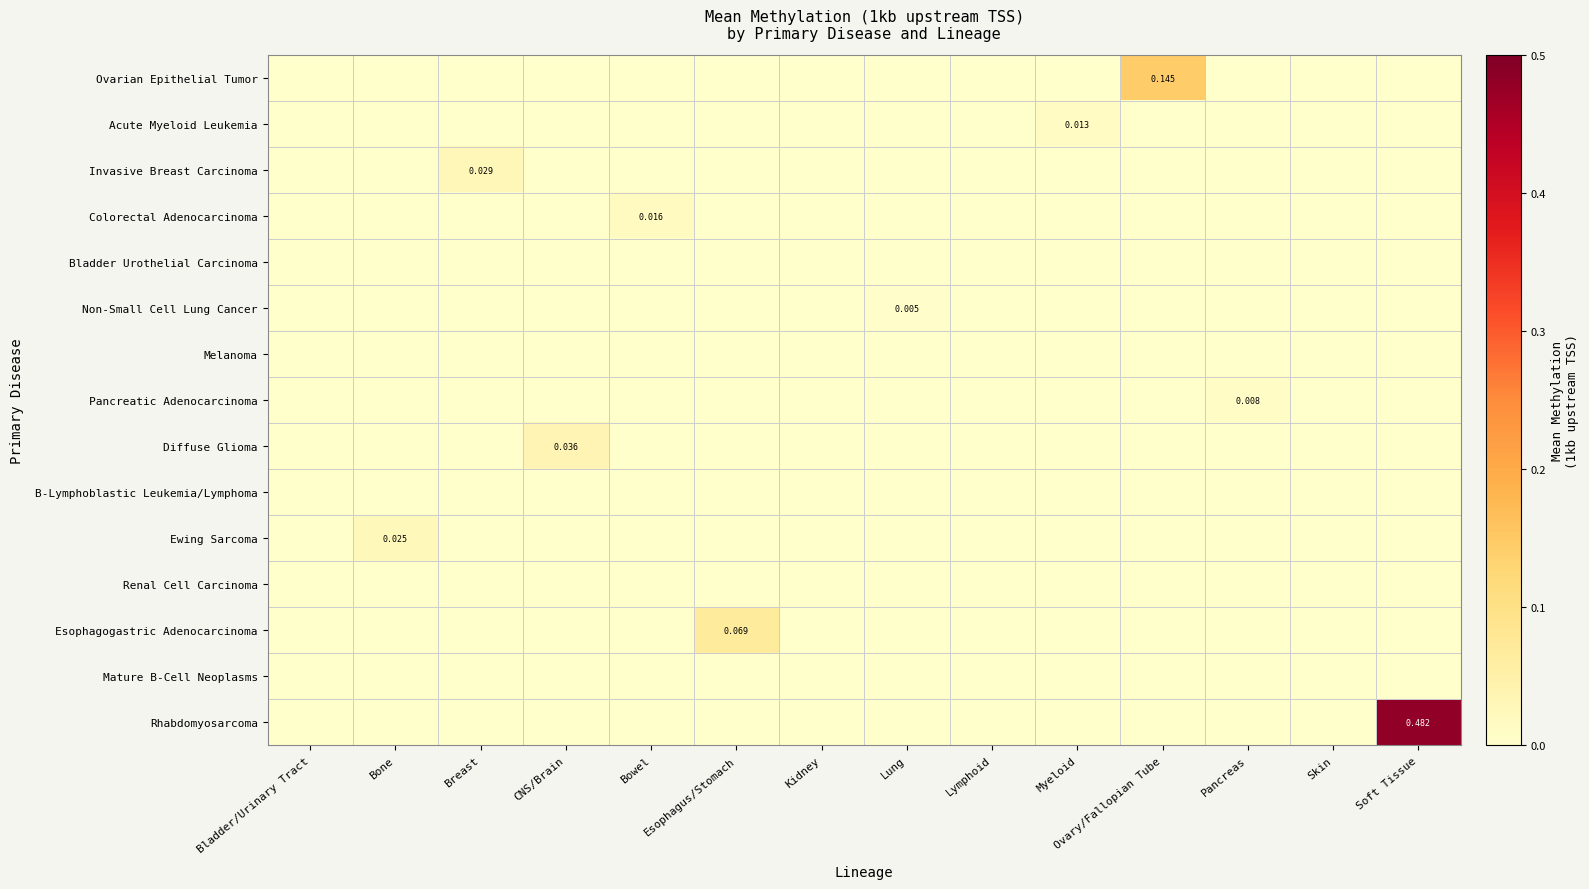

Is the value of B-Lymphoblastic Leukemia/Lymphoma at Lung greater than the value of Renal Cell Carcinoma at Bowel?

No